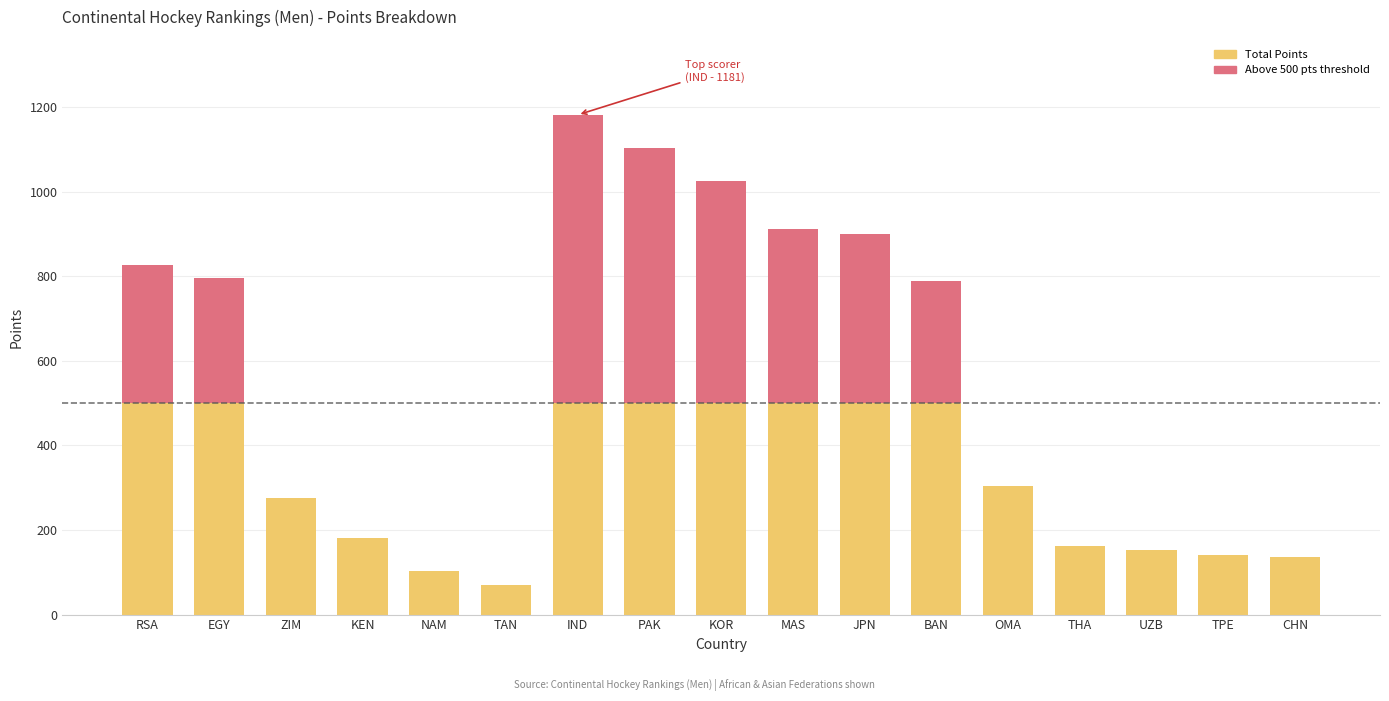

What is the difference between the maximum and minimum values in the Total Points series?

1111.1